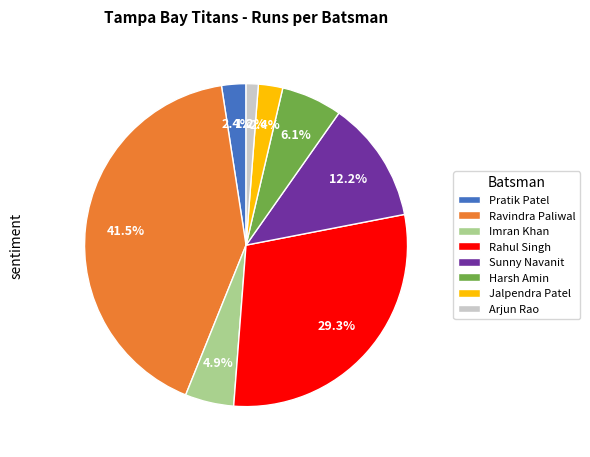

Combined, do Rahul Singh and Sunny Navanit account for over 50%?

No